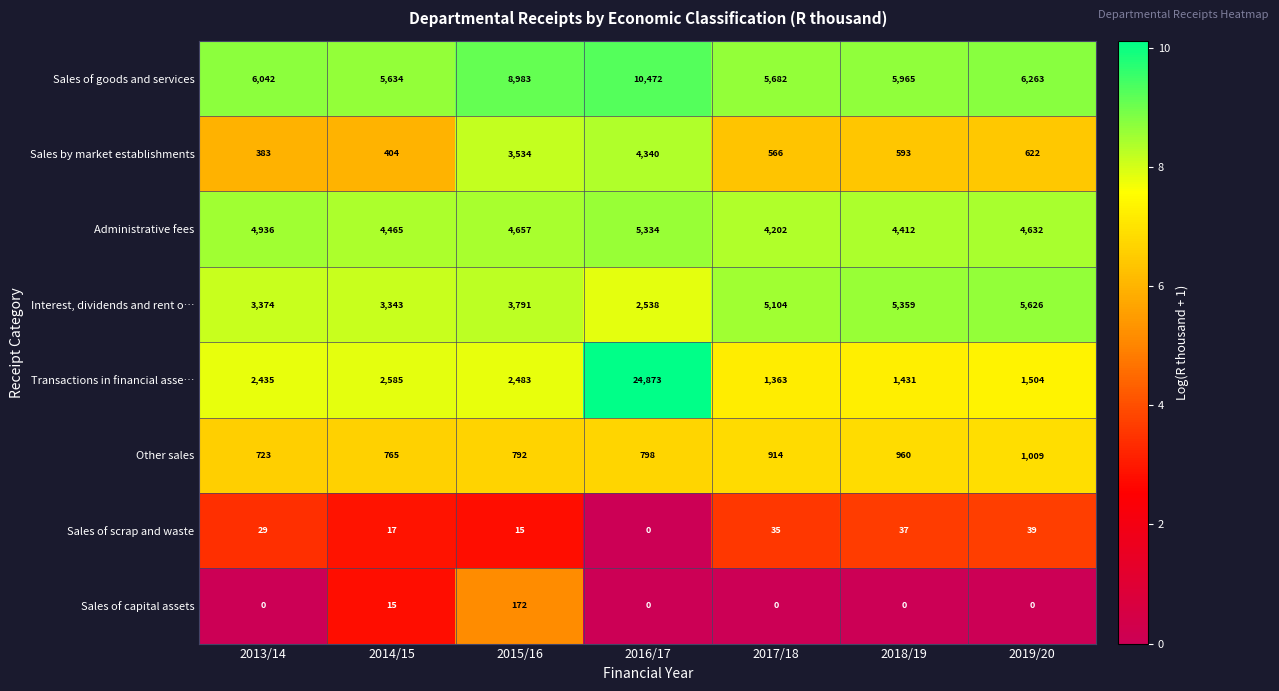

What is the highest value of the Sales of scrap and waste series?

39